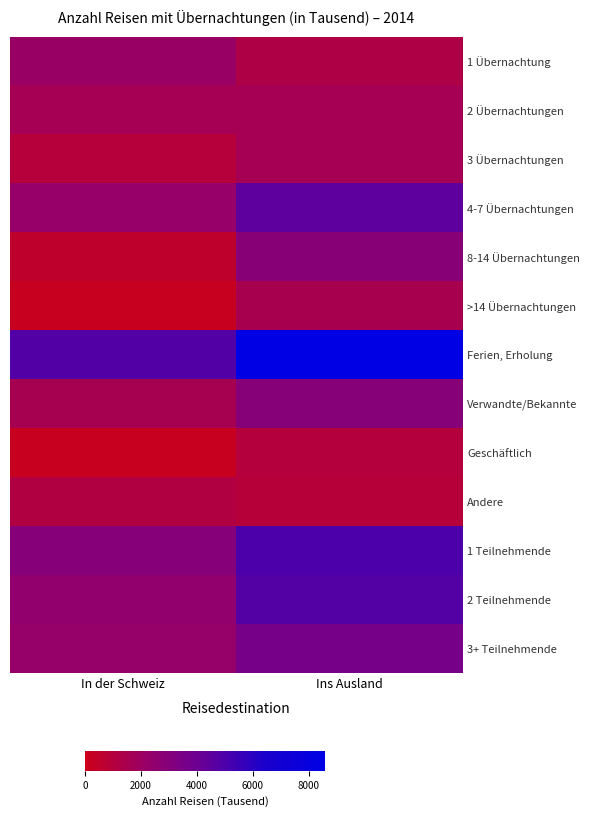

Reading left to right, what are all the values shown in this chart?

1 Übernachtung: In der Schweiz=2127.1	Ins Ausland=1239.7
2 Übernachtungen: In der Schweiz=1628.0	Ins Ausland=1640.7
3 Übernachtungen: In der Schweiz=956.3	Ins Ausland=1634.2
4-7 Übernachtungen: In der Schweiz=2273.8	Ins Ausland=4527.9
8-14 Übernachtungen: In der Schweiz=560.9	Ins Ausland=2859.0
>14 Übernachtungen: In der Schweiz=186.2	Ins Ausland=1525.0
Ferien, Erholung: In der Schweiz=4831.3	Ins Ausland=8578.8
Verwandte/Bekannte: In der Schweiz=1559.1	Ins Ausland=2935.2
Geschäftlich: In der Schweiz=213.1	Ins Ausland=991.5
Andere: In der Schweiz=1128.8	Ins Ausland=918.0
1 Teilnehmende: In der Schweiz=2976.4	Ins Ausland=5041.5
2 Teilnehmende: In der Schweiz=2468.6	Ins Ausland=4795.8
3+ Teilnehmende: In der Schweiz=2287.3	Ins Ausland=3589.2